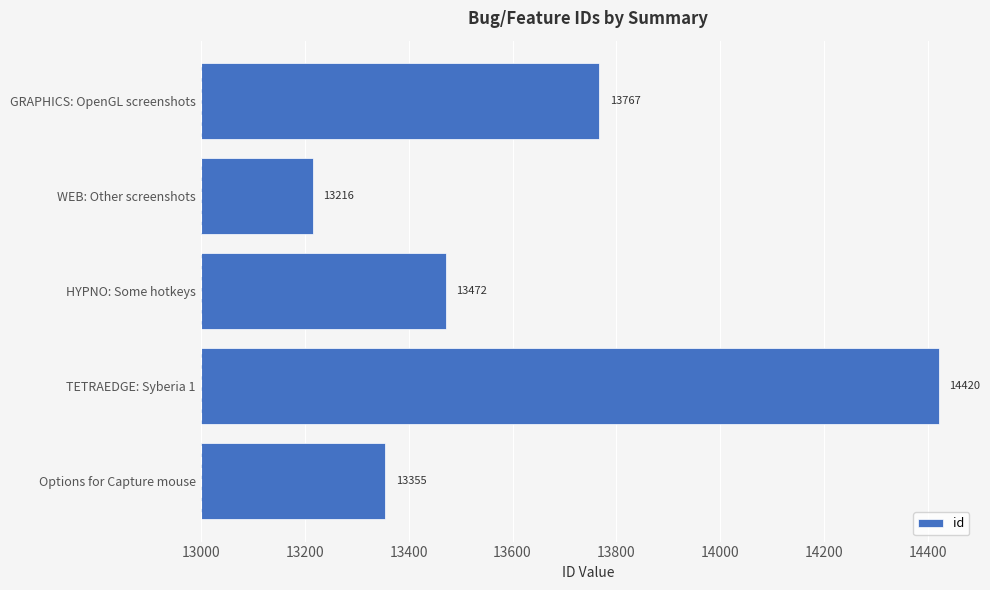

Does the chart contain stacked bars?

No